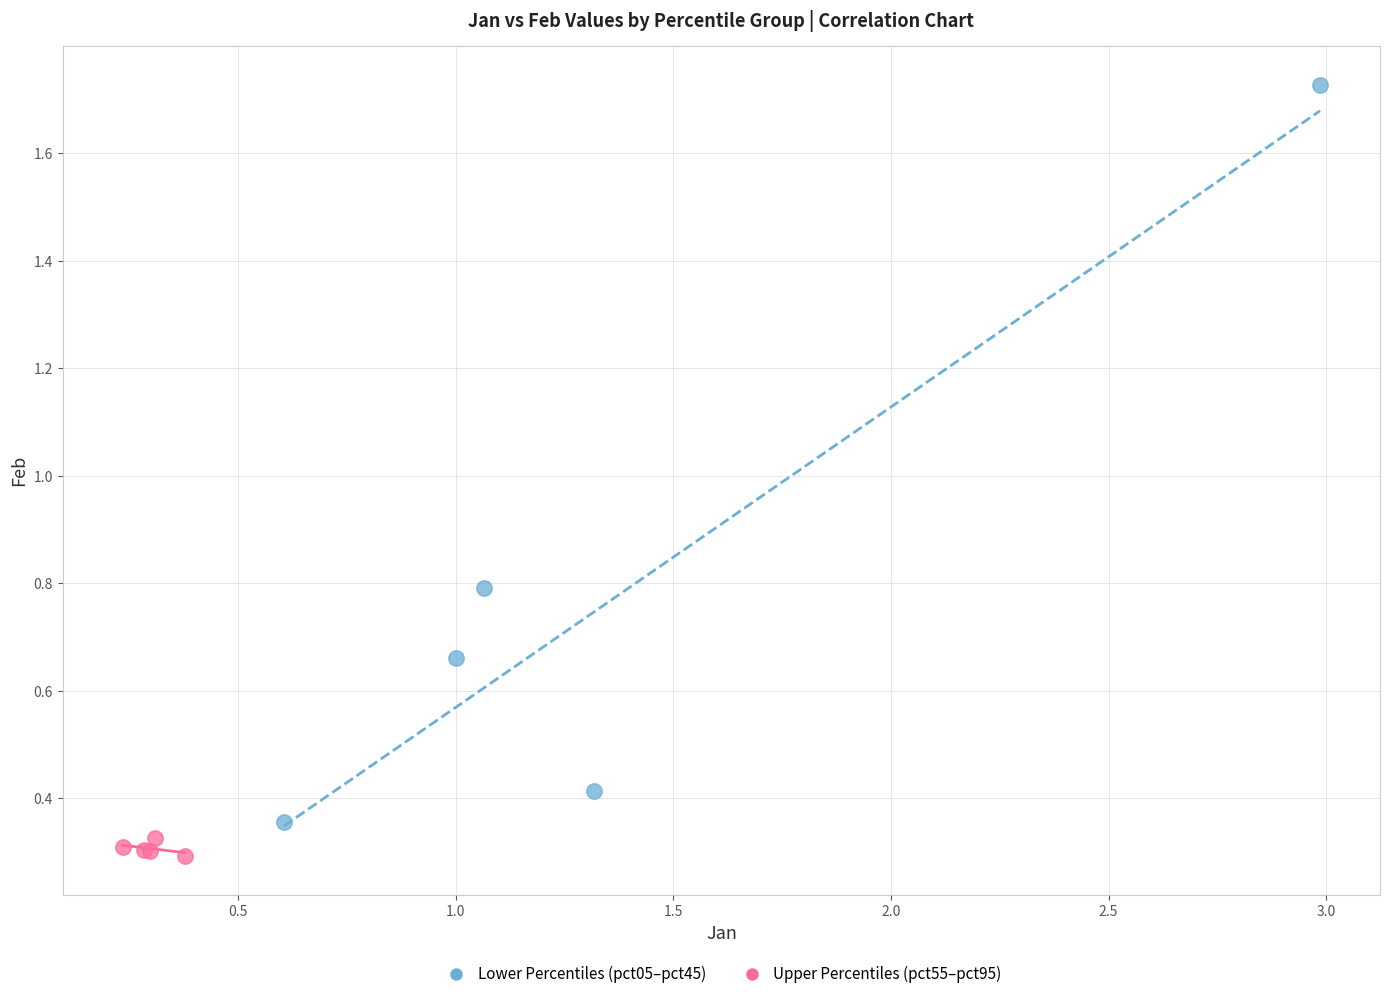

Which series contains the lowest Y value?

Upper Percentiles (pct55–pct95)